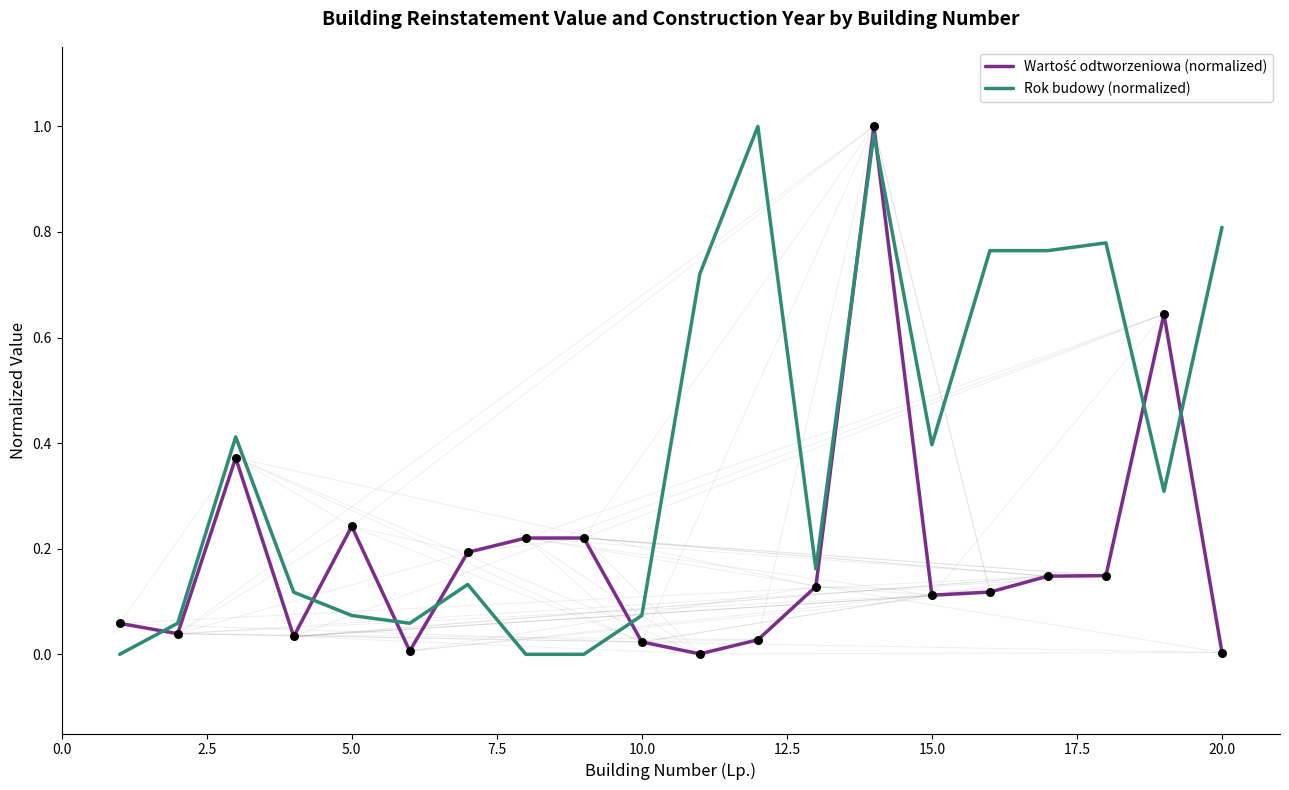

Which series has the largest total across all categories?

Rok budowy (normalized)